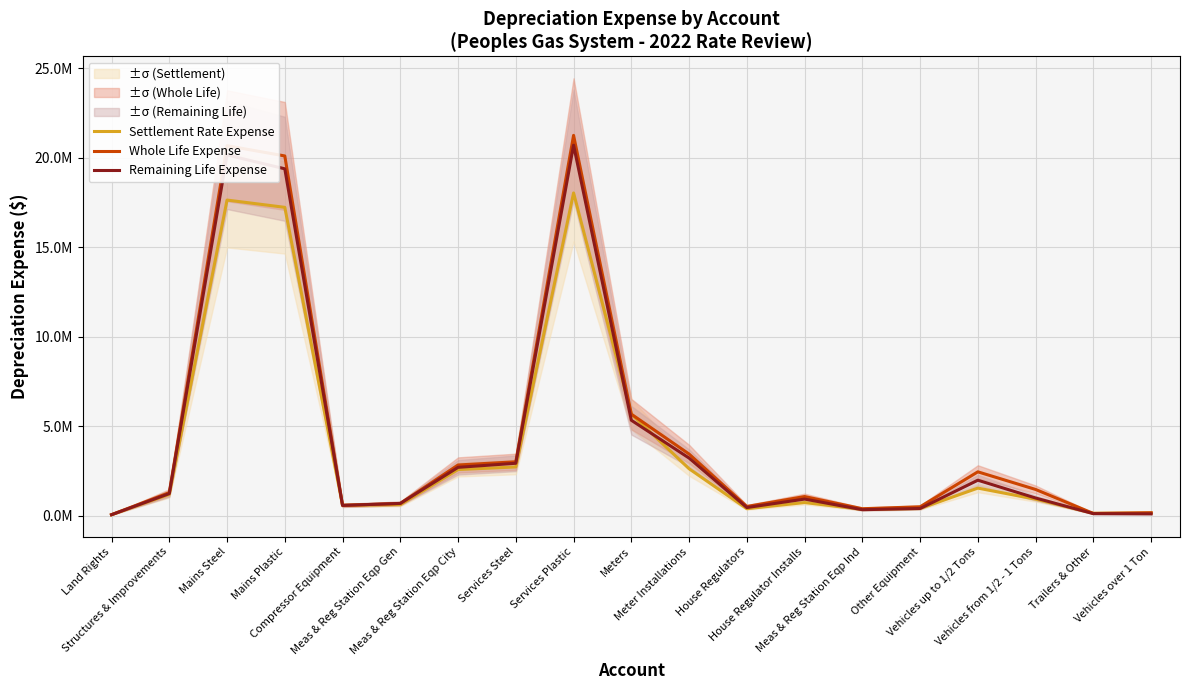

What is the value of the Remaining Life Expense point at the 16th from the left?

1981858